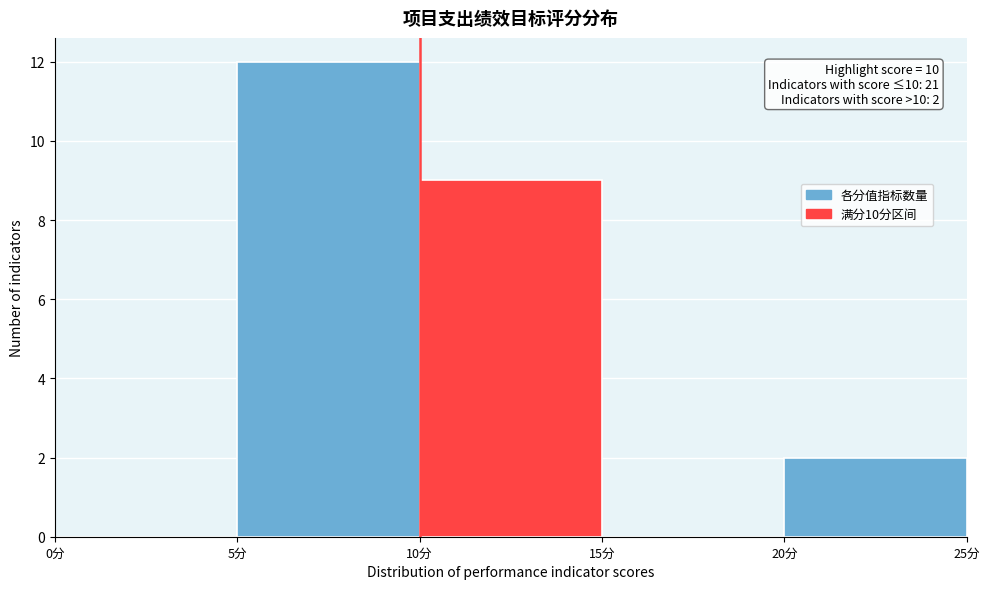

Over which range of the x-axis is the bar tallest?

5 to 10